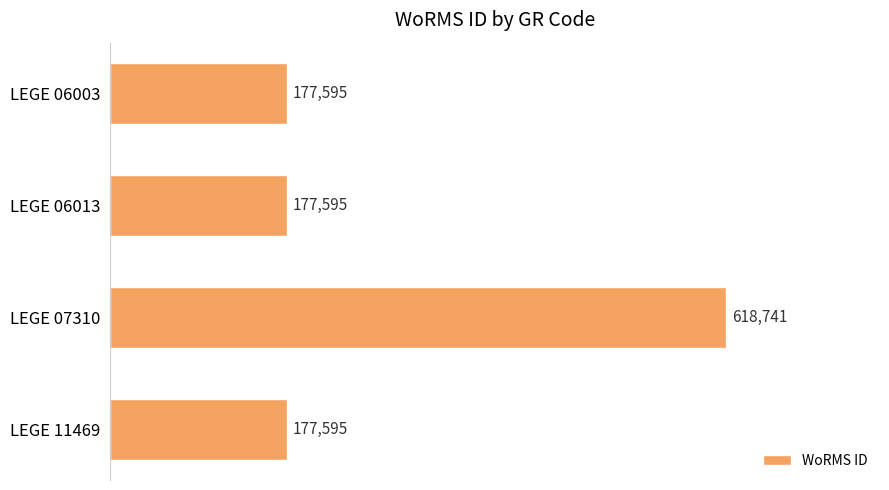

True or false: the data shows 177595 at LEGE 06013.

True